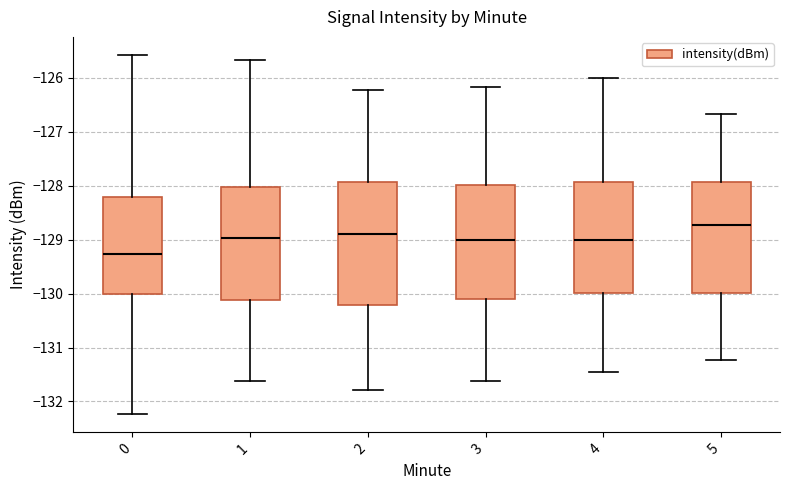

Where does the lower whisker of the box at x = 2 end on the y-axis? The values are not printed on the chart, so give them approximately, as read against the axis.

-131.8